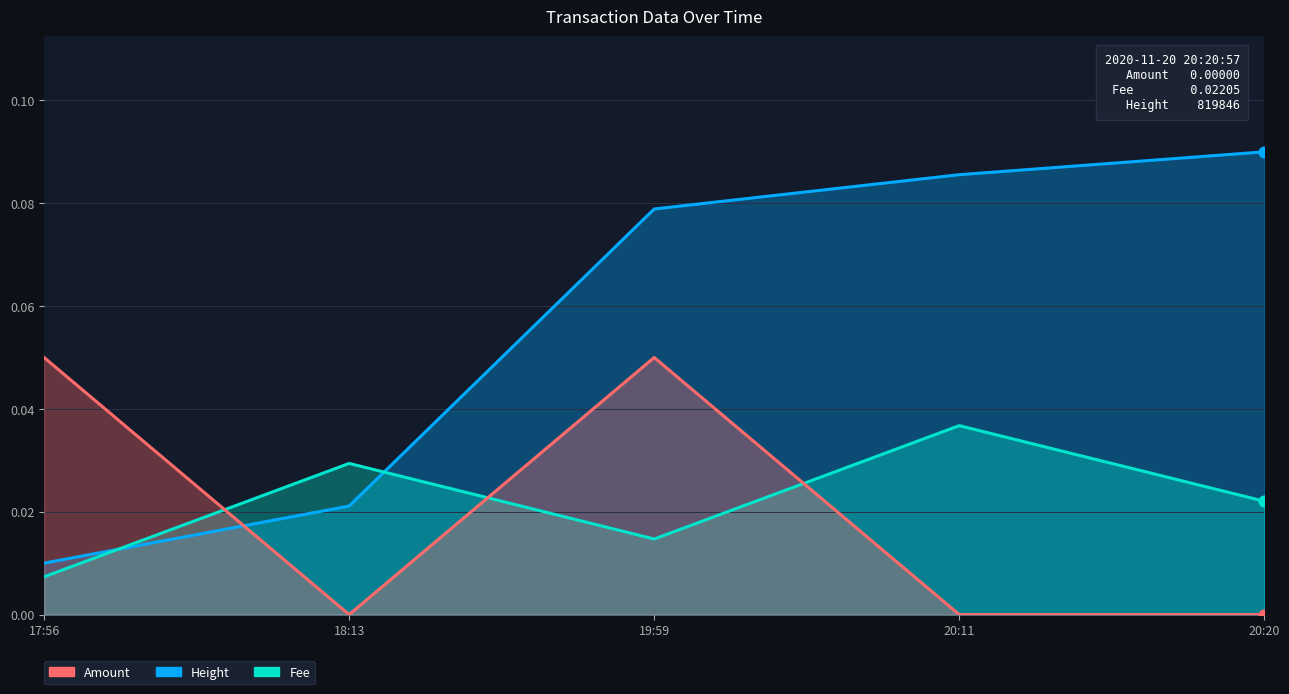

At how many categories does at least one series exceed 0?

5